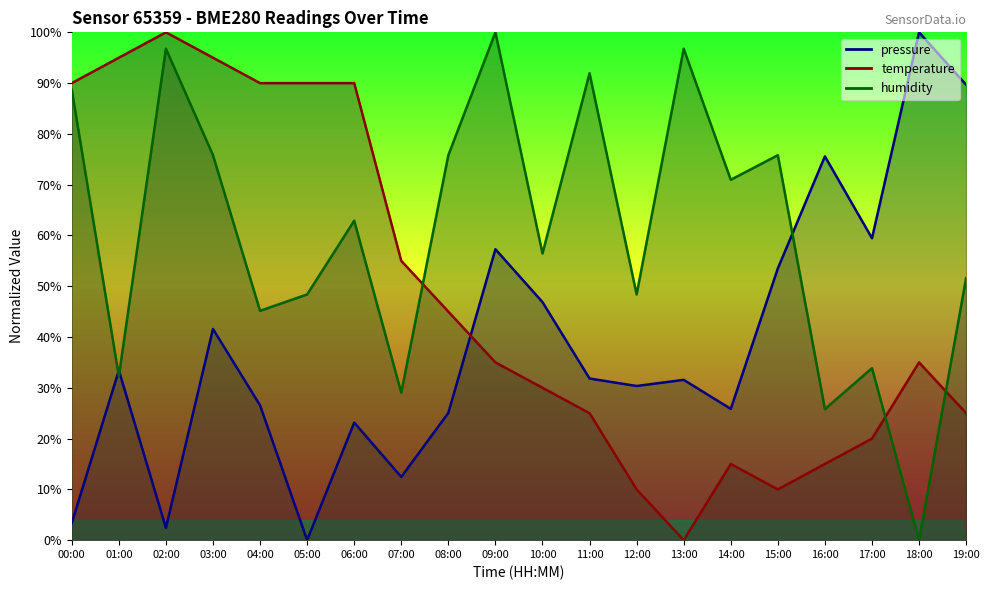

What is the value of the temperature point at the 6th from the left?

90.0